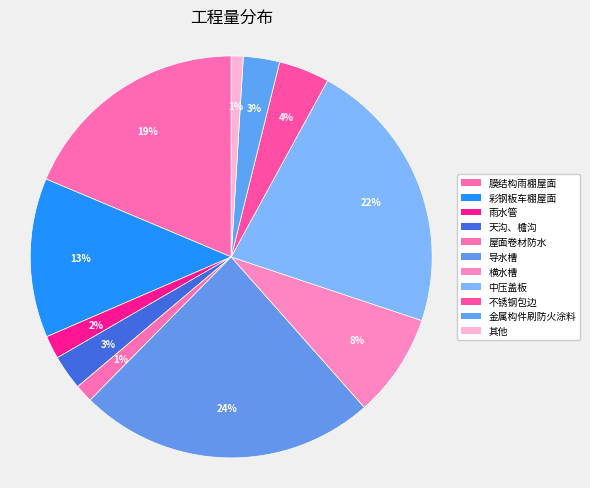

What percentage is the 横水槽 slice, to the nearest percent?

8%